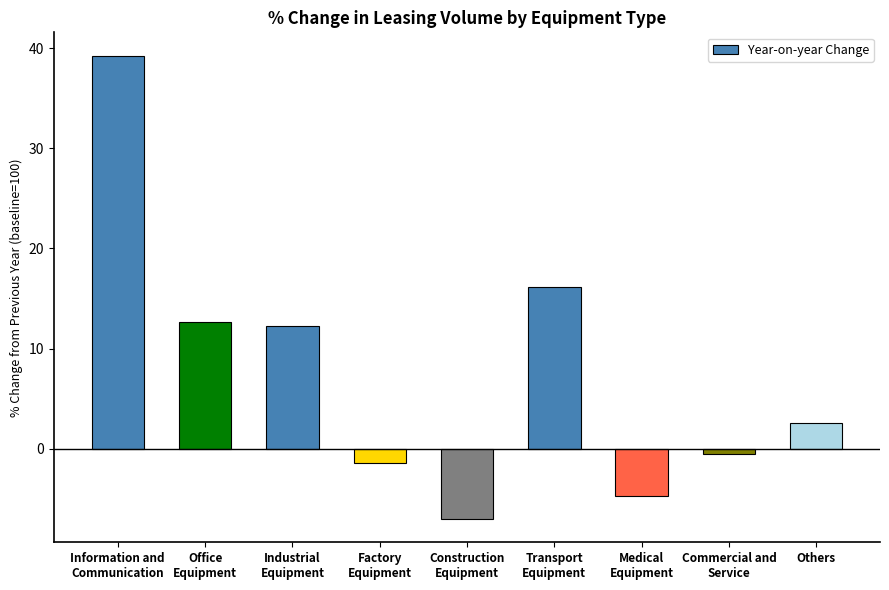

What is the difference between the maximum and minimum values?

46.3